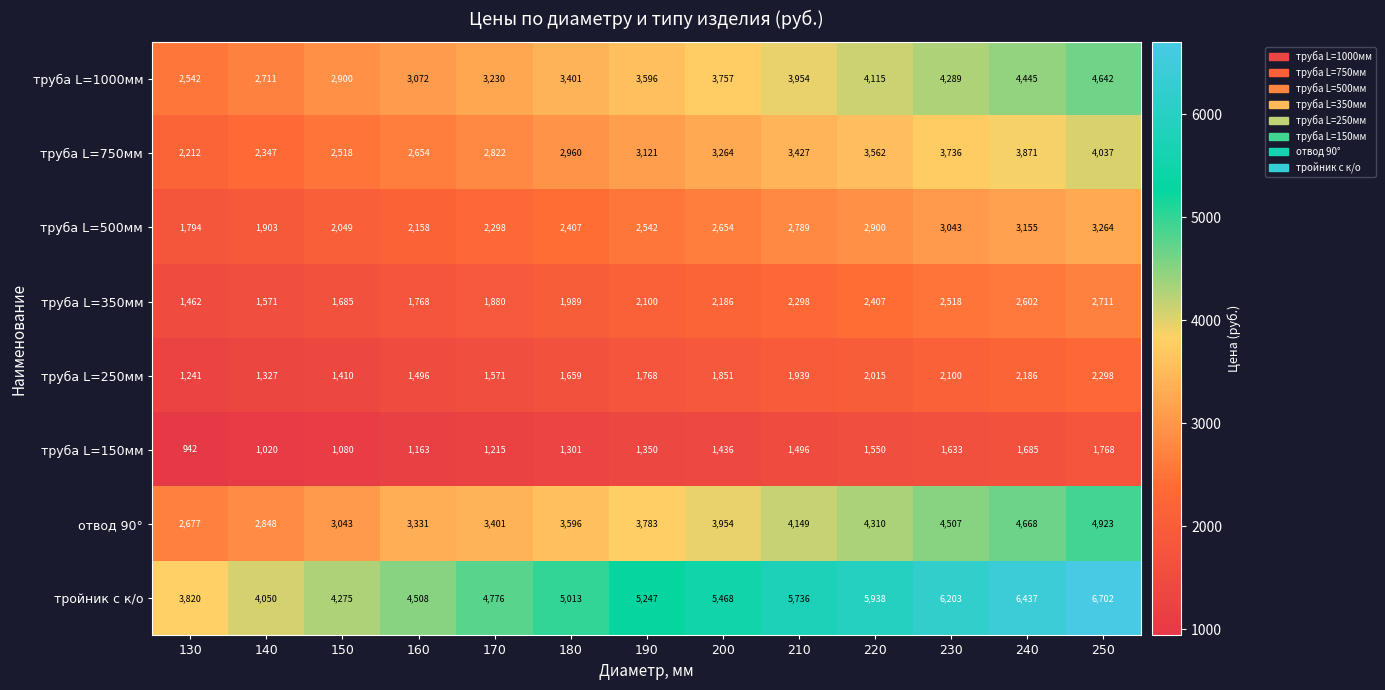

What is the maximum value shown in the chart?

6702